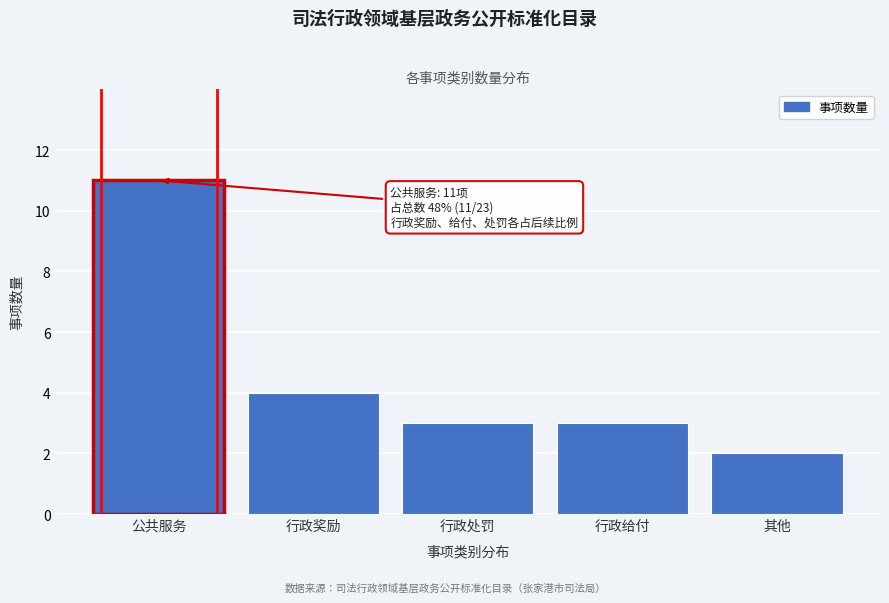

Reading right to left, transcribe all the data shown in this chart.

2	3	3	4	11